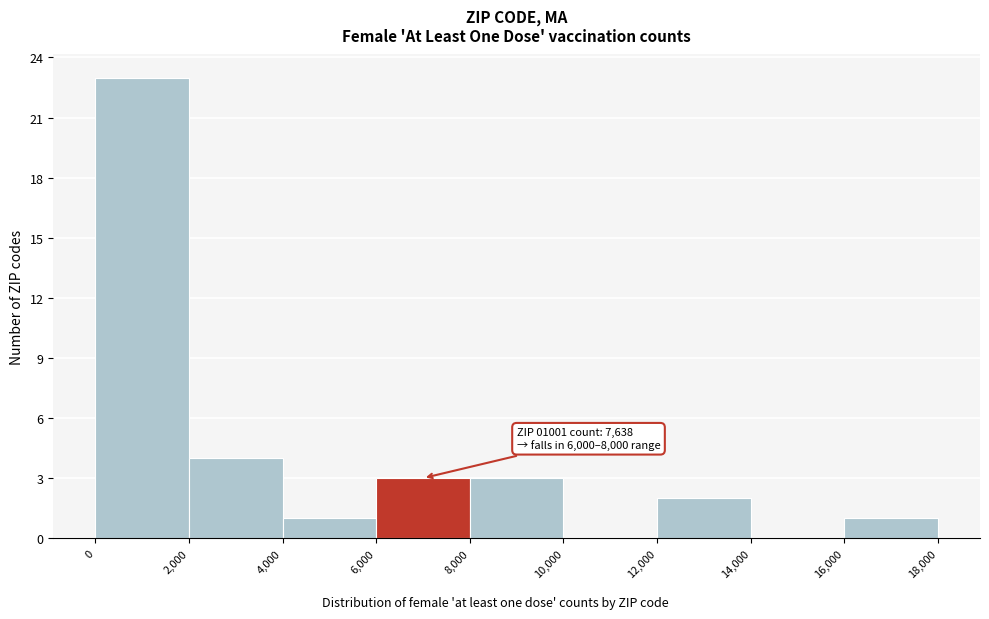

Which range on the x-axis has the tallest bar?

0 to 2,000